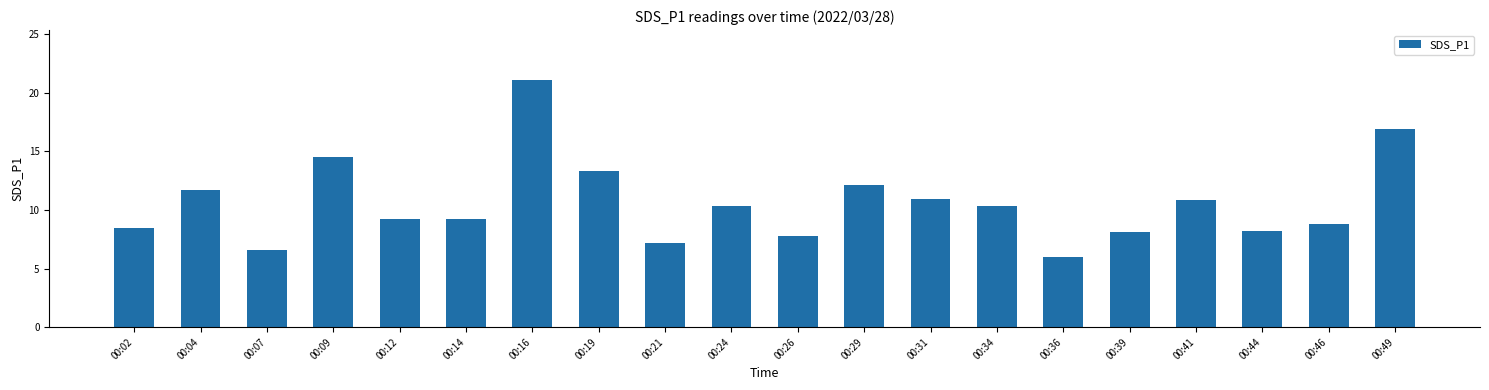

What is the difference between the values at 00:46 and 00:39?

0.7